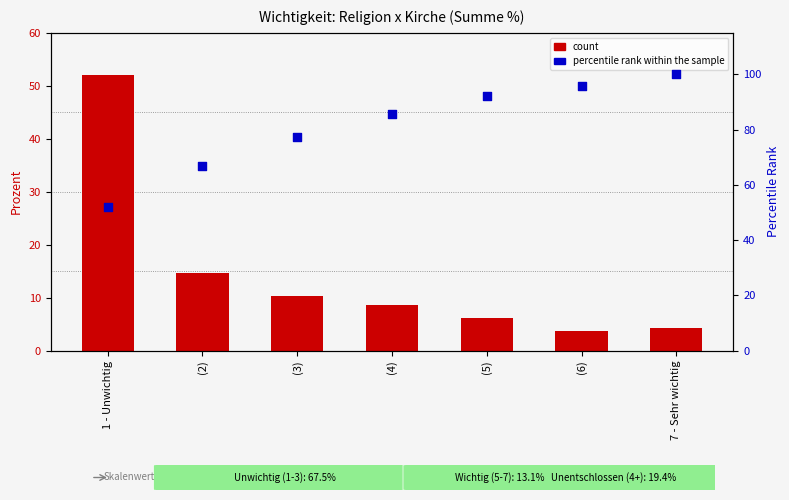

What is the total value across all series at (3)?

87.6